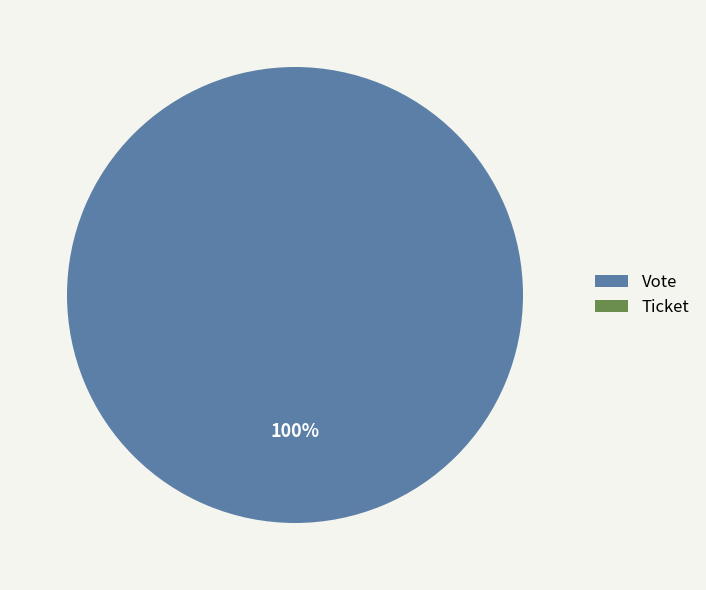

Which category accounts for the majority?

Vote